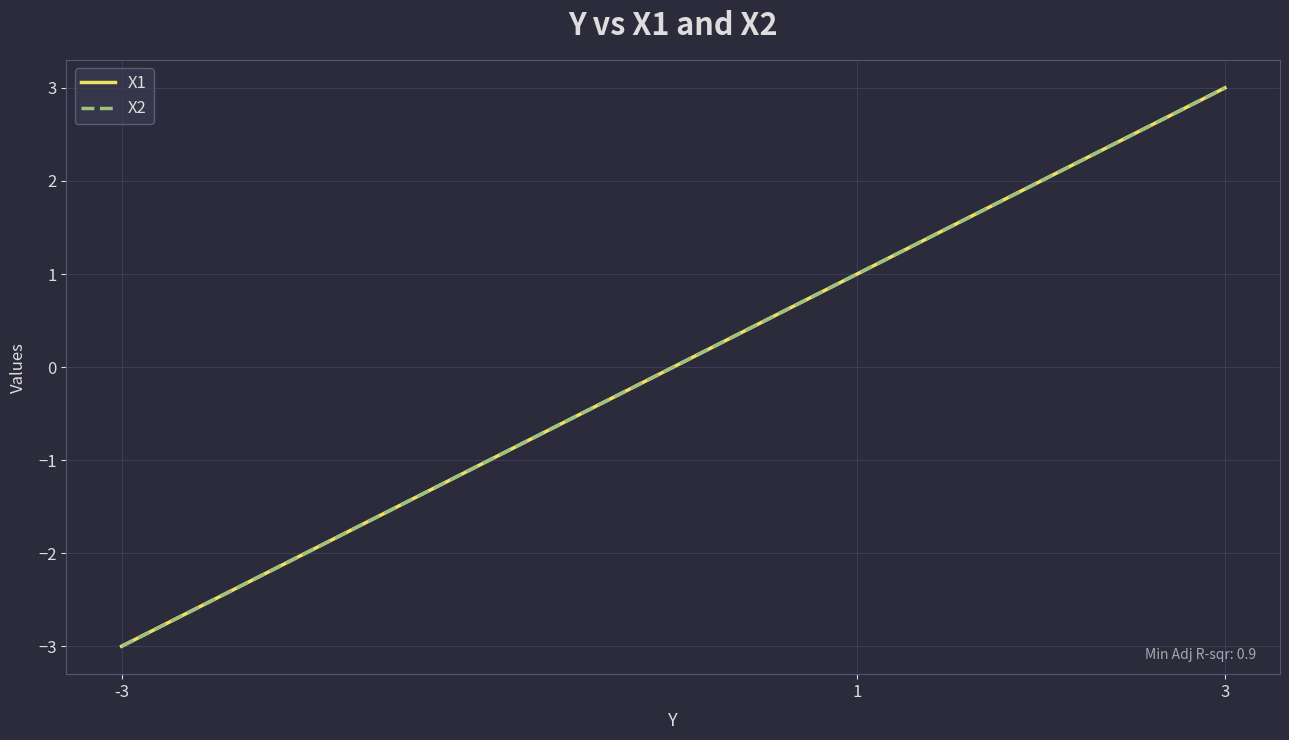

How many lines are shown in the chart?

2